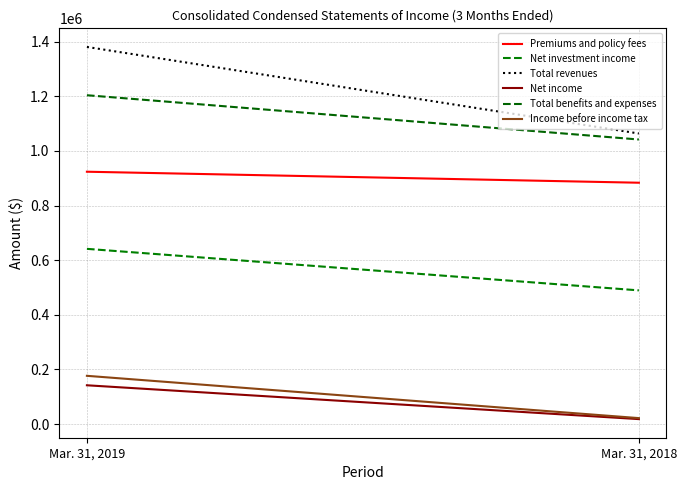

Rank the series at Mar. 31, 2019 from lowest to highest value.

Net income, Income before income tax, Net investment income, Premiums and policy fees, Total benefits and expenses, Total revenues